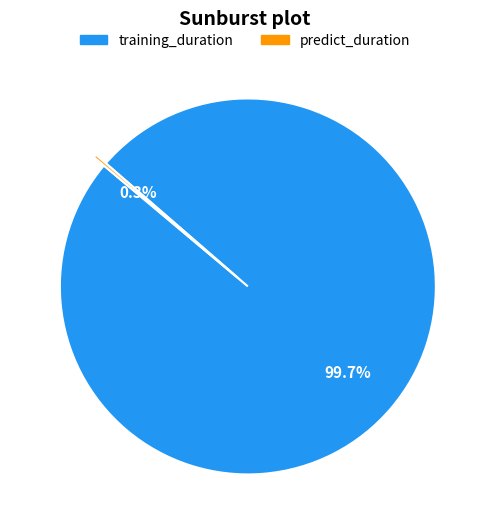

Is there a majority slice in this chart?

Yes